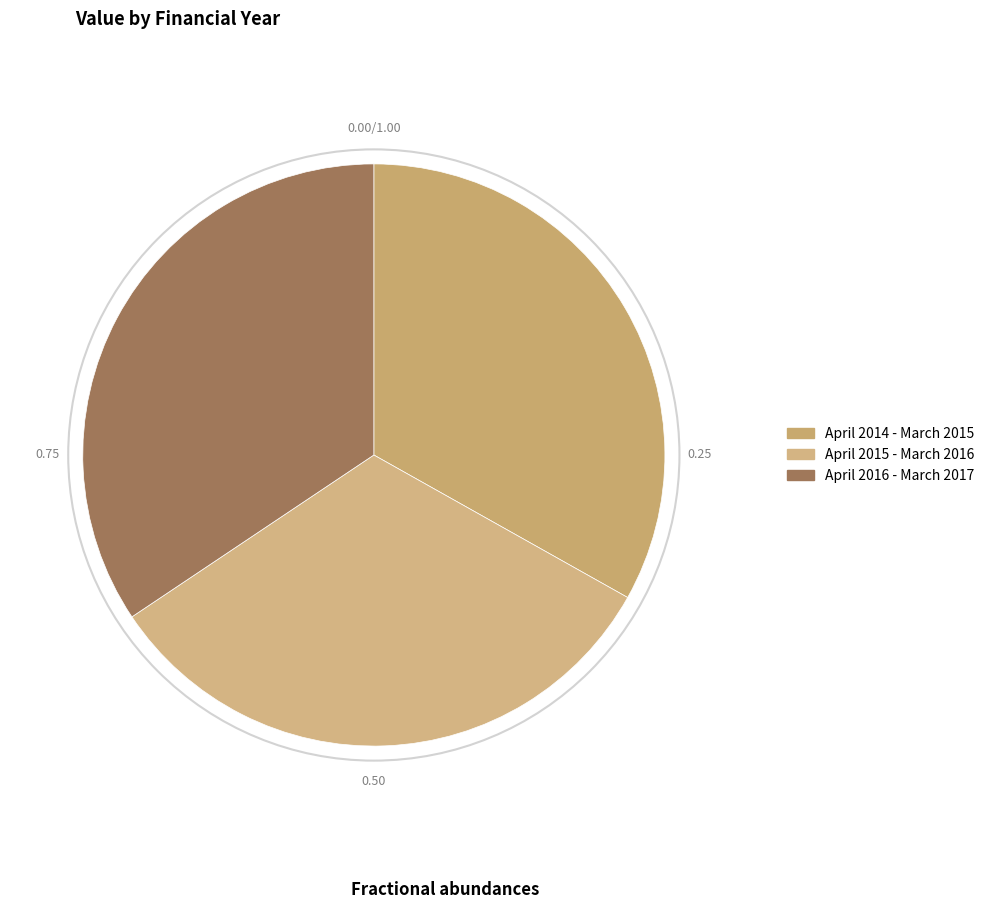

Count the number of slices in the pie.

3